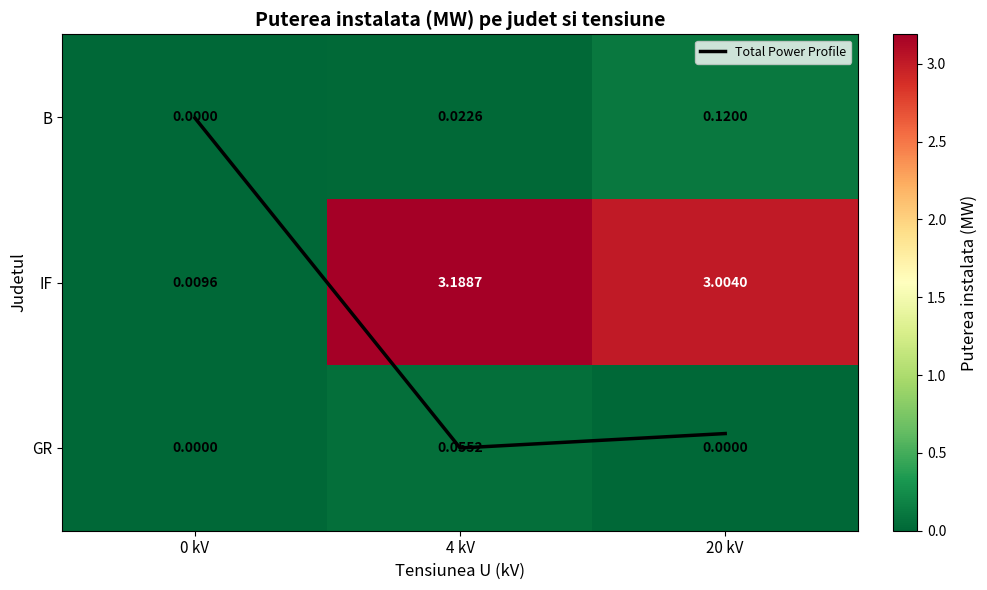

The value of IF at 4 kV is 1.8. True or false?

False